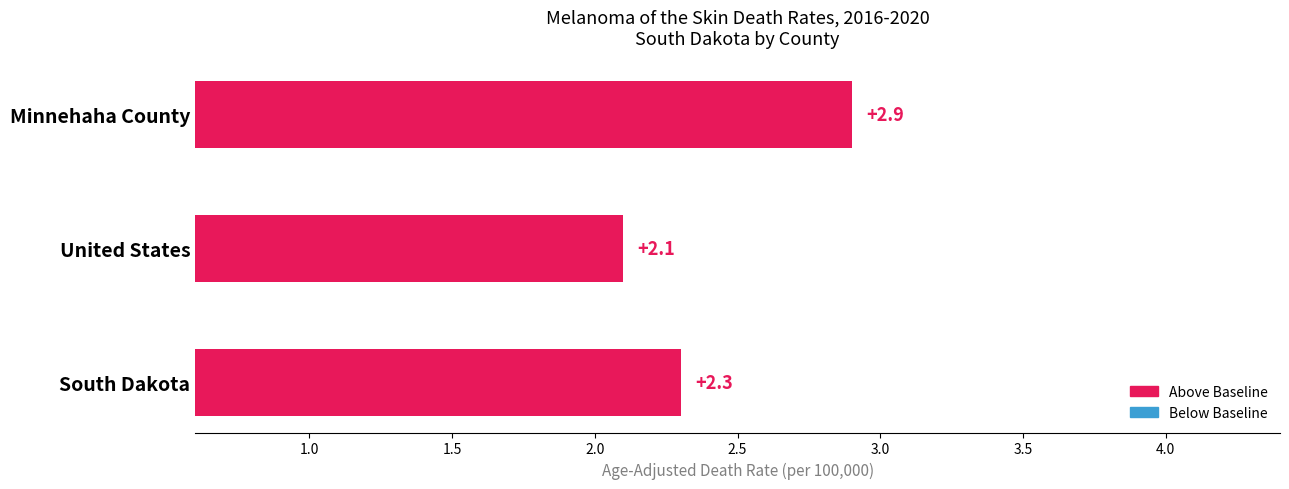

Does the chart contain stacked bars?

No